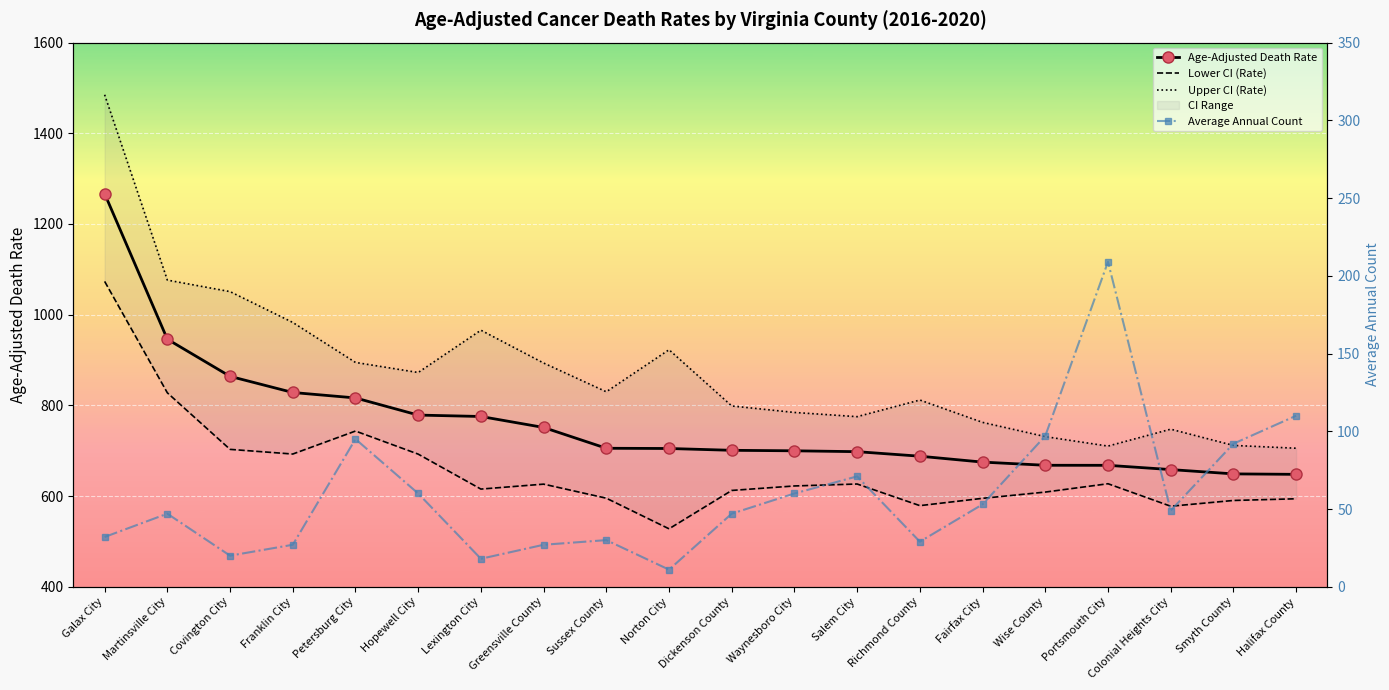

Reading left to right, extract all data points from this chart.

Age-Adjusted Death Rate: 1266.9	945.9	864.0	828.4	816.4	778.6	775.5	751.3	705.4	704.9	700.9	699.8	697.9	687.9	674.9	667.9	667.8	658.4	648.9	647.9
Lower CI (Rate): 1073.4	827.7	703.0	692.7	743.4	692.5	615.4	626.3	595.3	527.8	612.4	622.3	626.6	578.9	595.0	608.8	627.2	577.6	590.3	594.0
Upper CI (Rate): 1485.0	1076.3	1050.9	982.9	894.7	872.5	965.8	893.4	830.0	922.7	798.7	784.4	775.1	811.8	762.5	731.1	710.2	747.5	711.7	705.5
Average Annual Count: 32.0	47.0	20.0	27.0	95.0	60.0	18.0	27.0	30.0	11.0	47.0	60.0	71.0	29.0	53.0	97.0	209.0	49.0	92.0	110.0